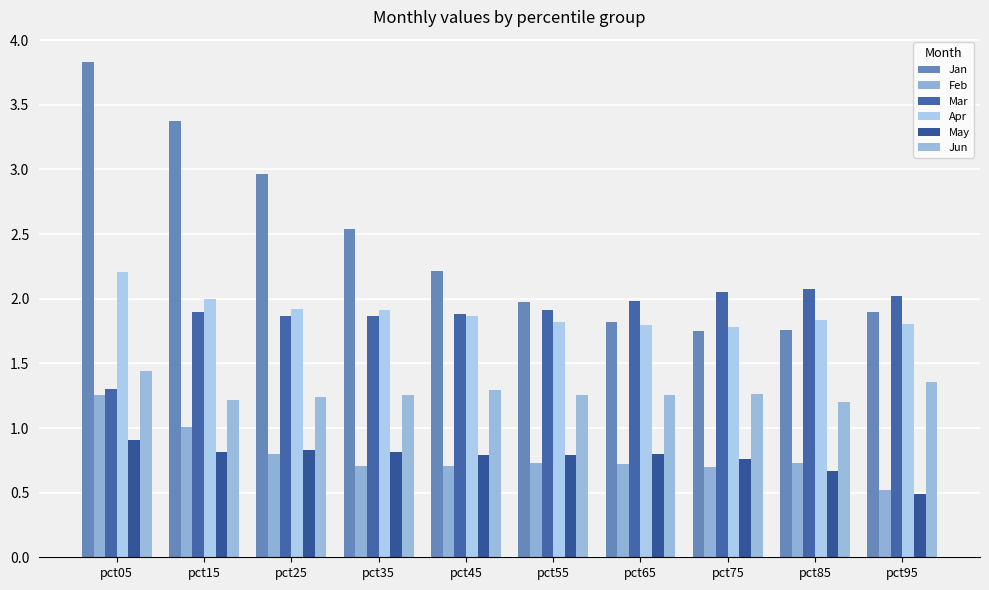

Which series has the largest total across all categories?

Jan